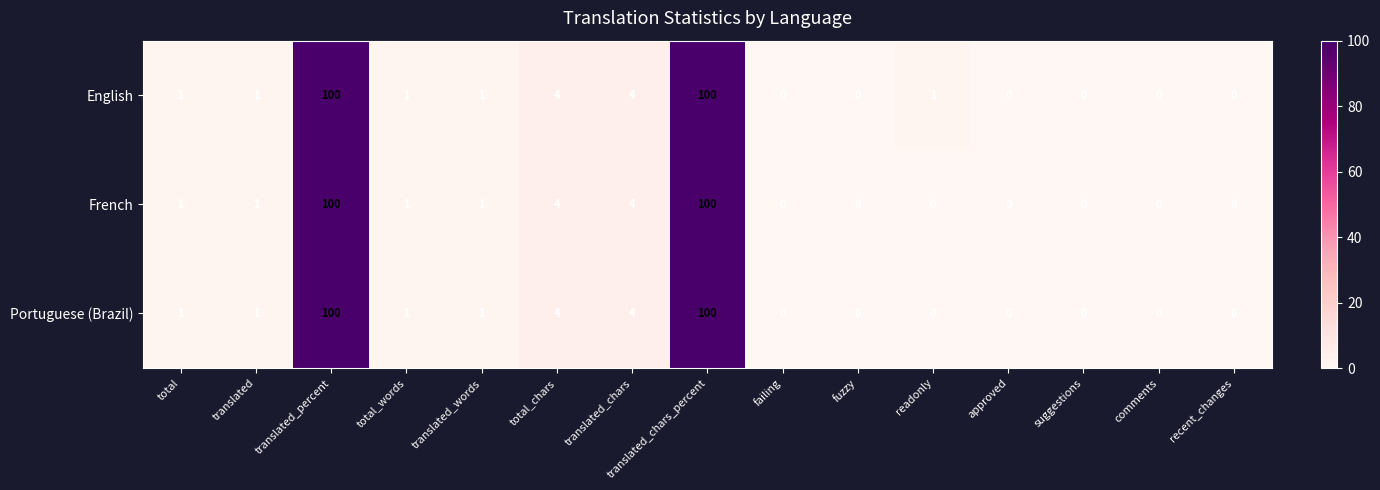

True or false: French has a value of 100 at translated_chars_percent.

True